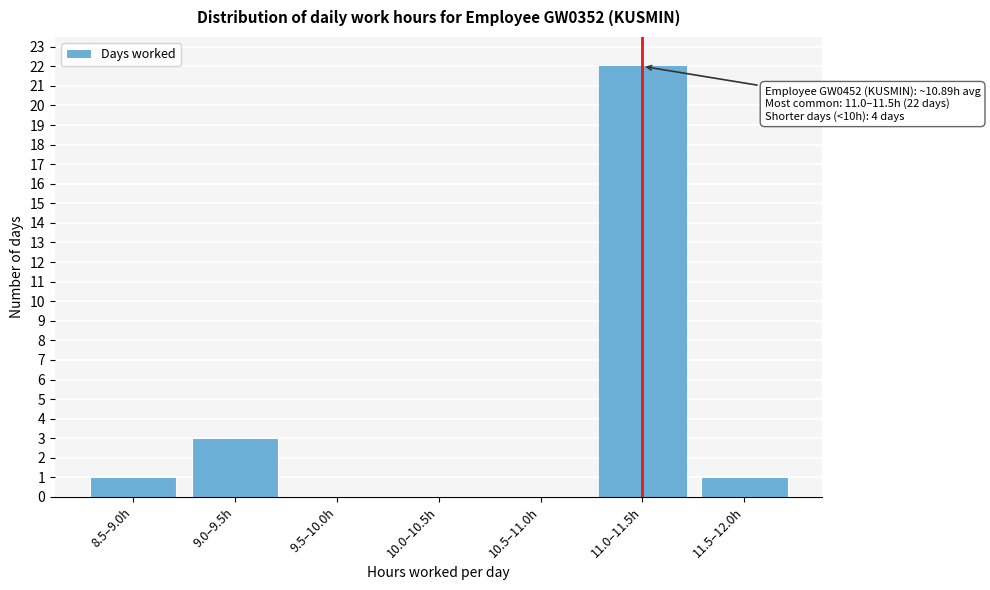

Reading left to right, transcribe all the data shown in this chart.

8.5–9.0h=1	9.0–9.5h=3	9.5–10.0h=0	10.0–10.5h=0	10.5–11.0h=0	11.0–11.5h=22	11.5–12.0h=1